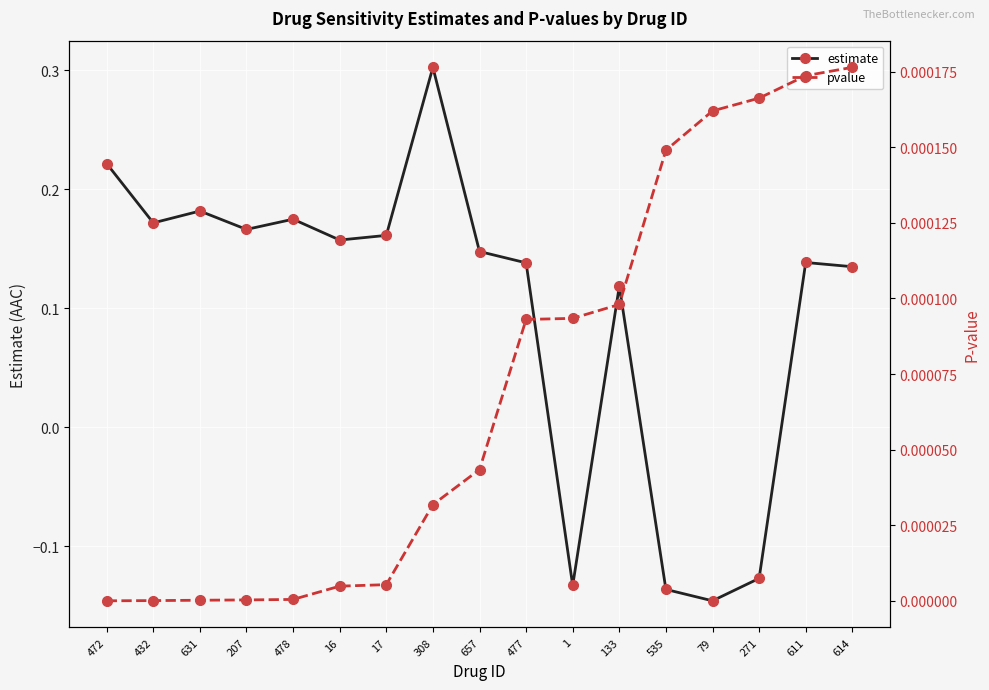

Is the value of pvalue at 657 greater than the value of estimate at 16?

No